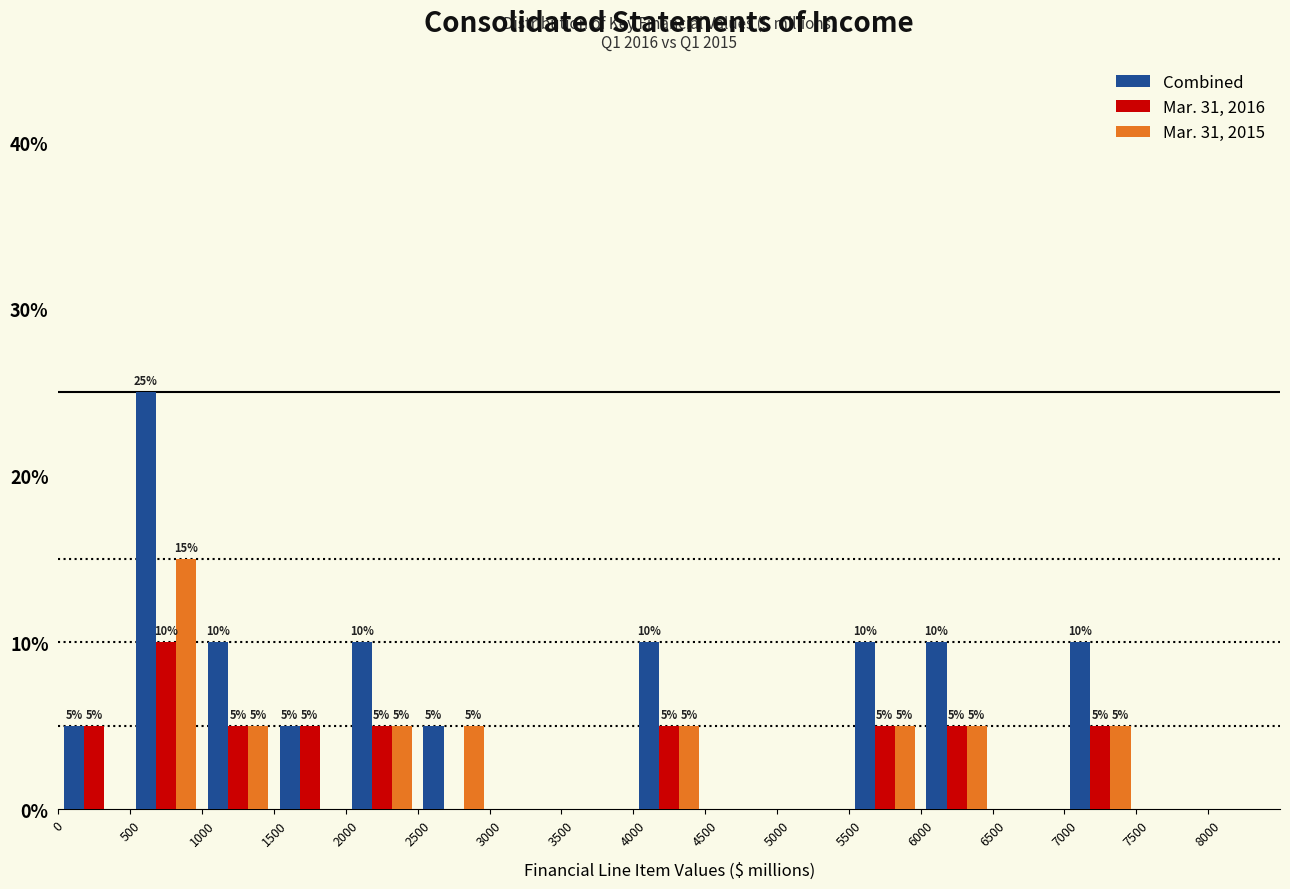

In the Mar. 31, 2015 series, which range on the x-axis has the tallest bar?

500 to 1000